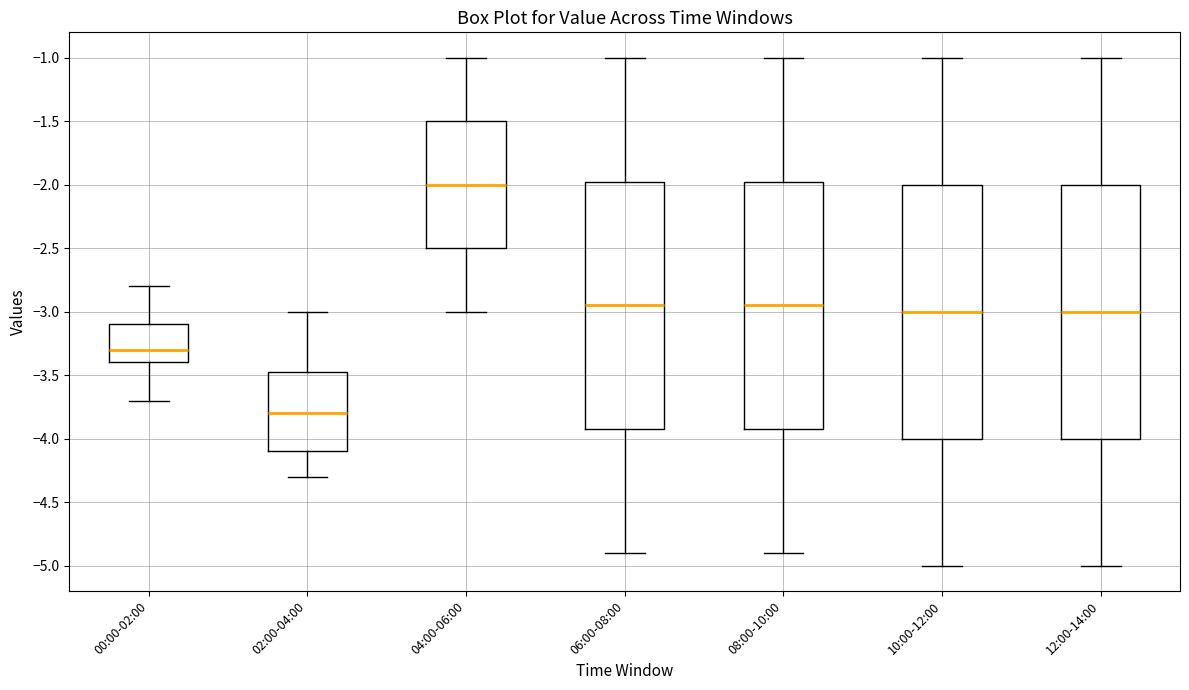

Reading left to right, transcribe this box plot: for each box, give where its median line is, the range the box spans, and where its two whiskers end, as read against the y-axis. The values are not printed on the chart, so give them approximately, as read against the axis.

00:00-02:00: median -3.30, box -3.40 to -3.10, whiskers -3.70 to -2.80
02:00-04:00: median -3.80, box -4.10 to -3.45, whiskers -4.30 to -3.00
04:00-06:00: median -2.00, box -2.50 to -1.50, whiskers -3.00 to -1.00
06:00-08:00: median -2.95, box -3.90 to -1.95, whiskers -4.90 to -1.00
08:00-10:00: median -2.95, box -3.90 to -1.95, whiskers -4.90 to -1.00
10:00-12:00: median -3.00, box -4.00 to -2.00, whiskers -5.00 to -1.00
12:00-14:00: median -3.00, box -4.00 to -2.00, whiskers -5.00 to -1.00